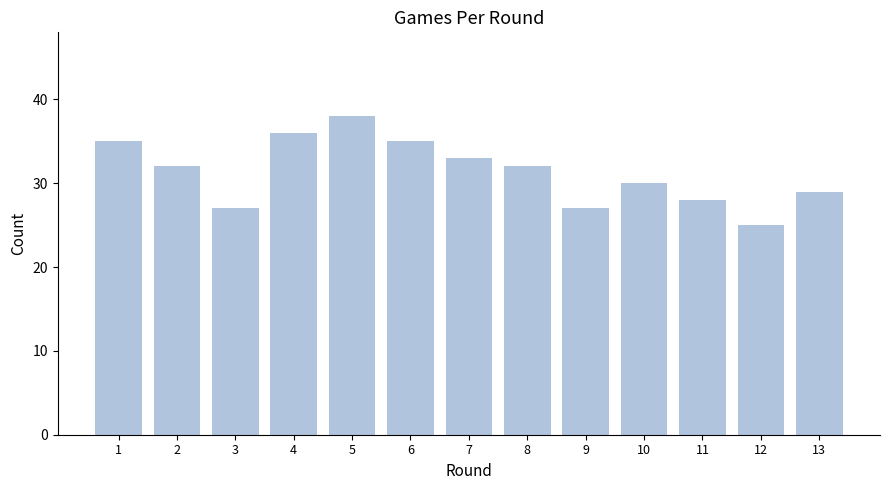

Reading left to right, list all the values displayed in this chart.

35	32	27	36	38	35	33	32	27	30	28	25	29